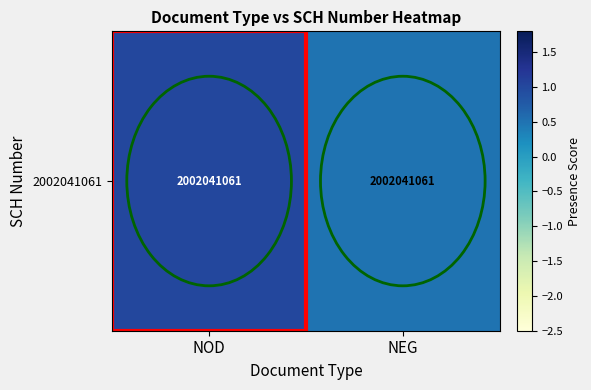

Rank the categories by value from highest to lowest.

NOD, NEG